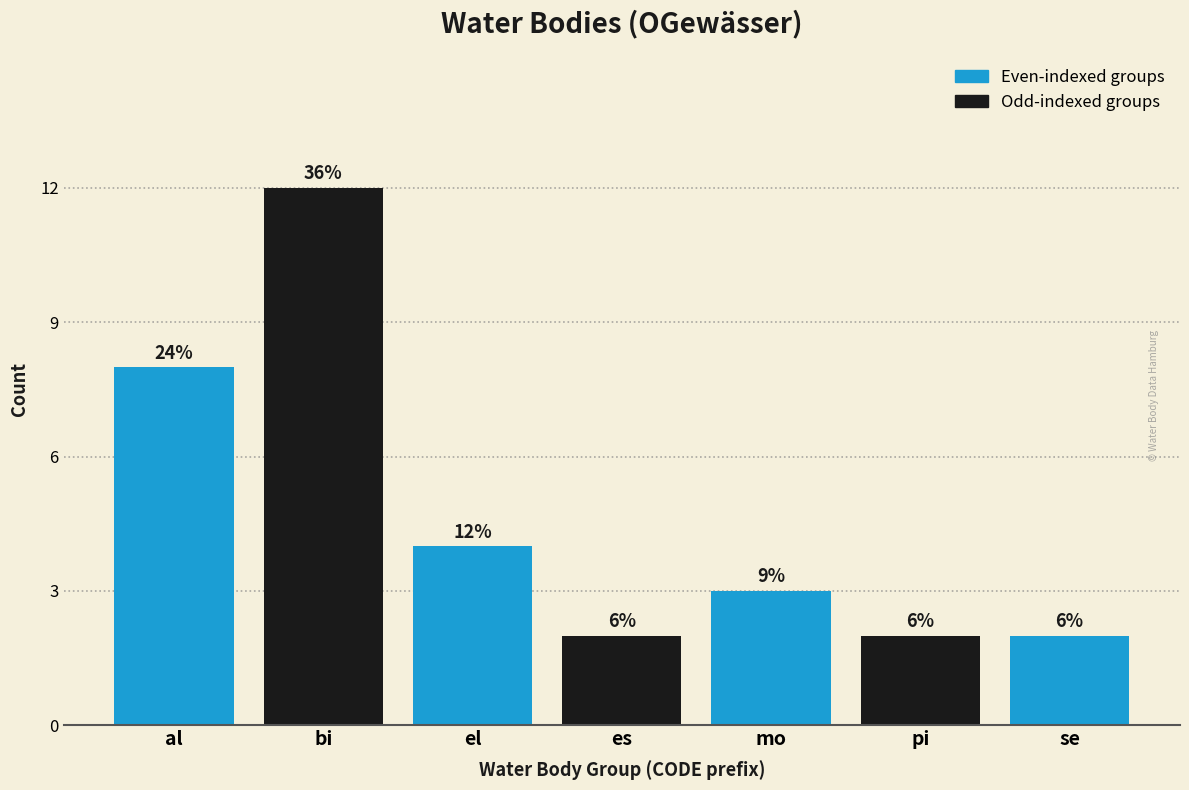

How many bars are there in total?

7